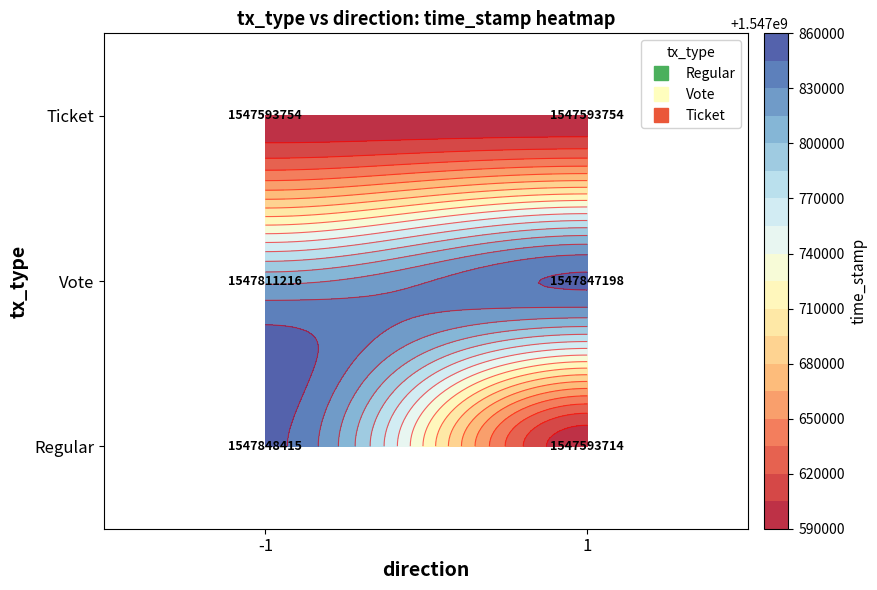

At which label does Regular reach its minimum?

1